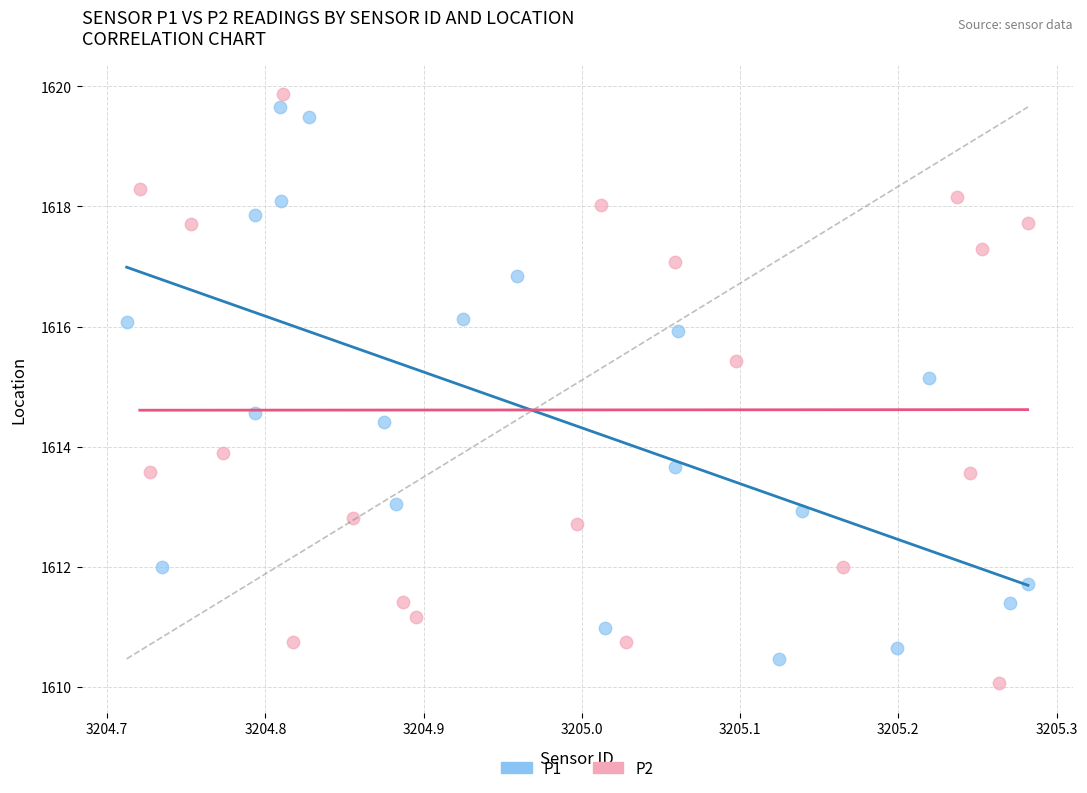

Which series has the largest Y range (max minus min)?

P2